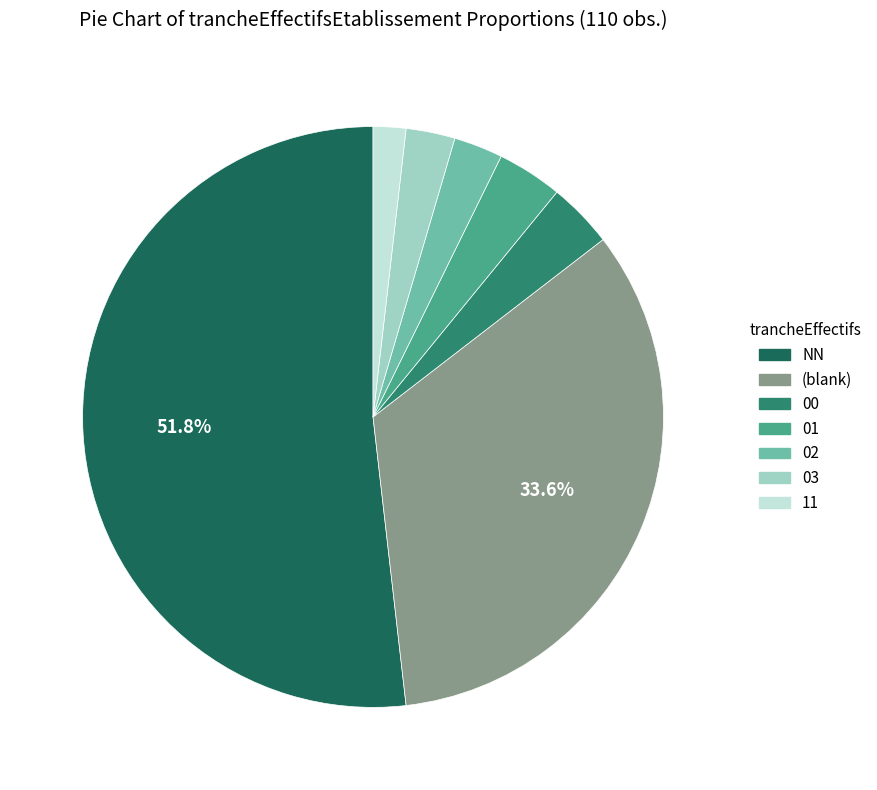

Does 03 account for over 50% of the chart?

No